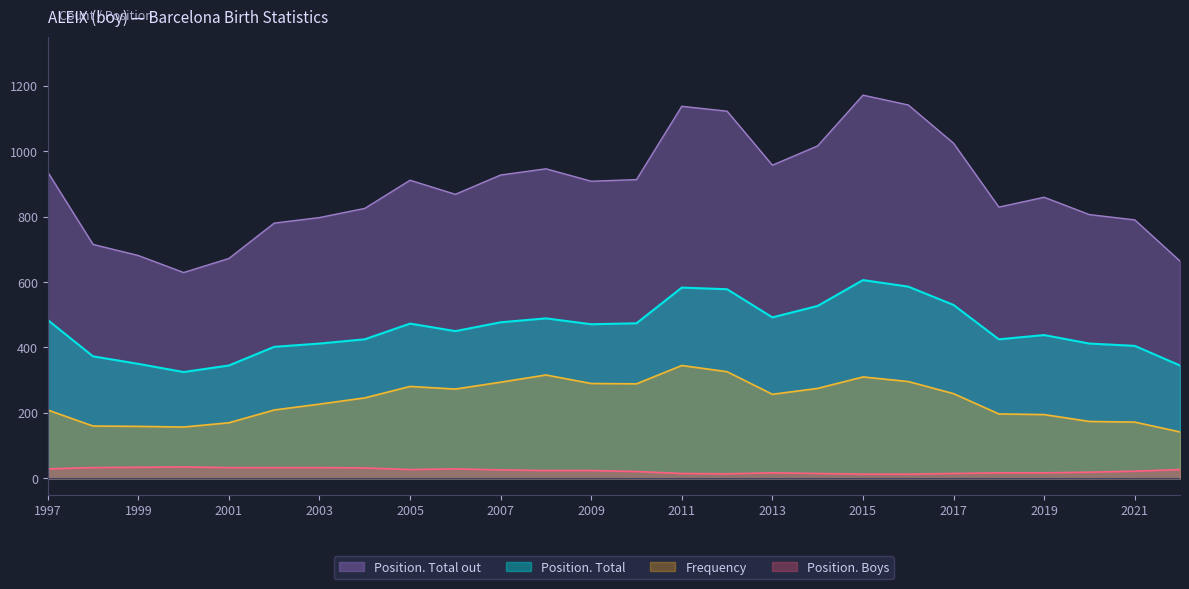

At how many categories does at least one series exceed 67?

26